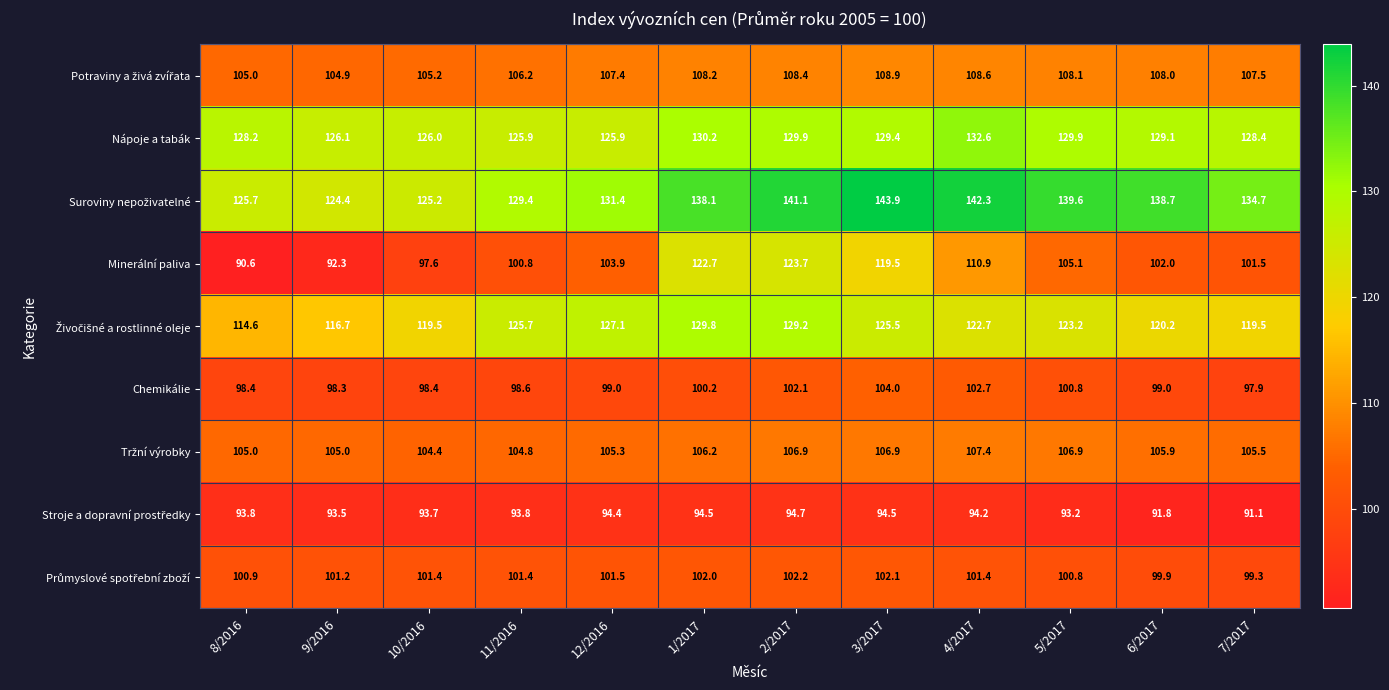

What is the average value of the Nápoje a tabák series?

128.5